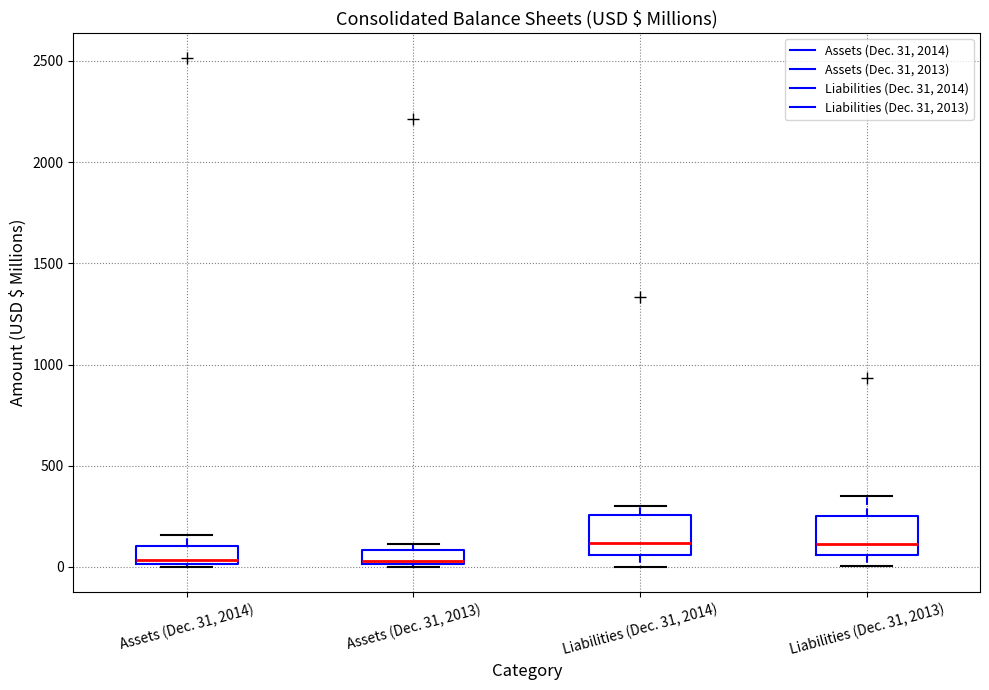

Where is the lower edge of the box for Assets (Dec. 31, 2014) on the y-axis? The values are not printed on the chart, so give them approximately, as read against the axis.

0